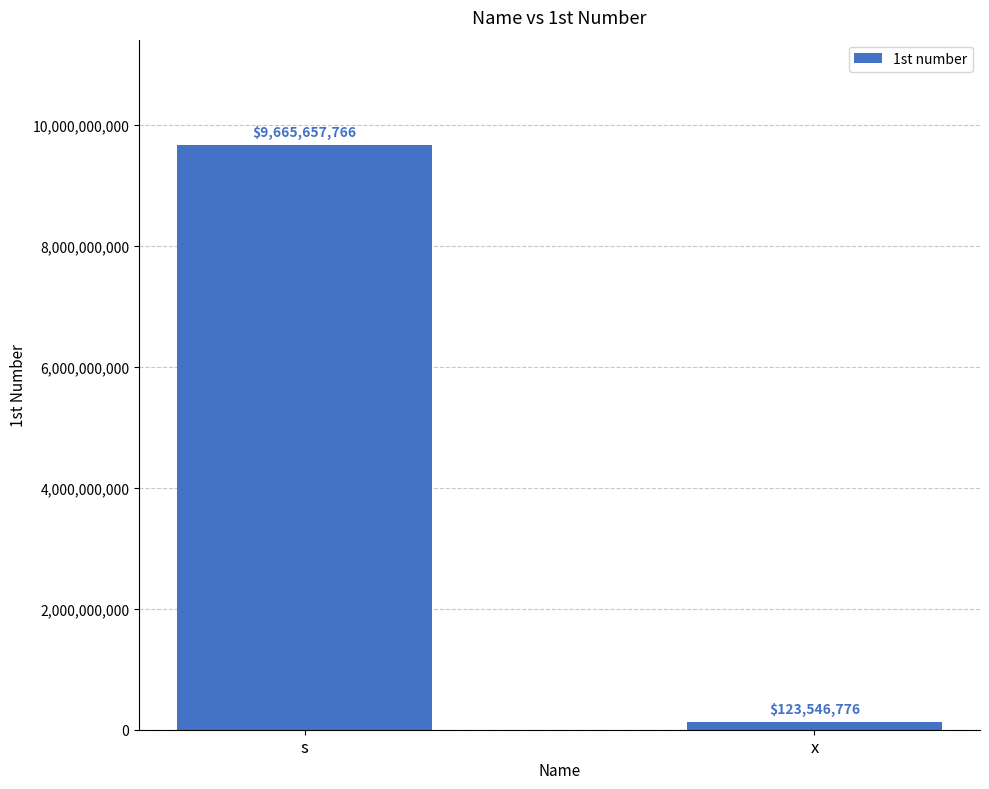

How many series are shown in this chart?

1